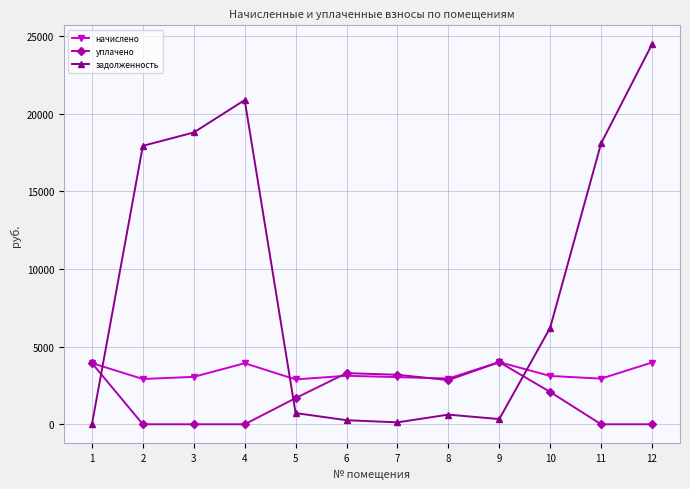

What is the difference between the задолженность values at 11 and 8?

17457.4